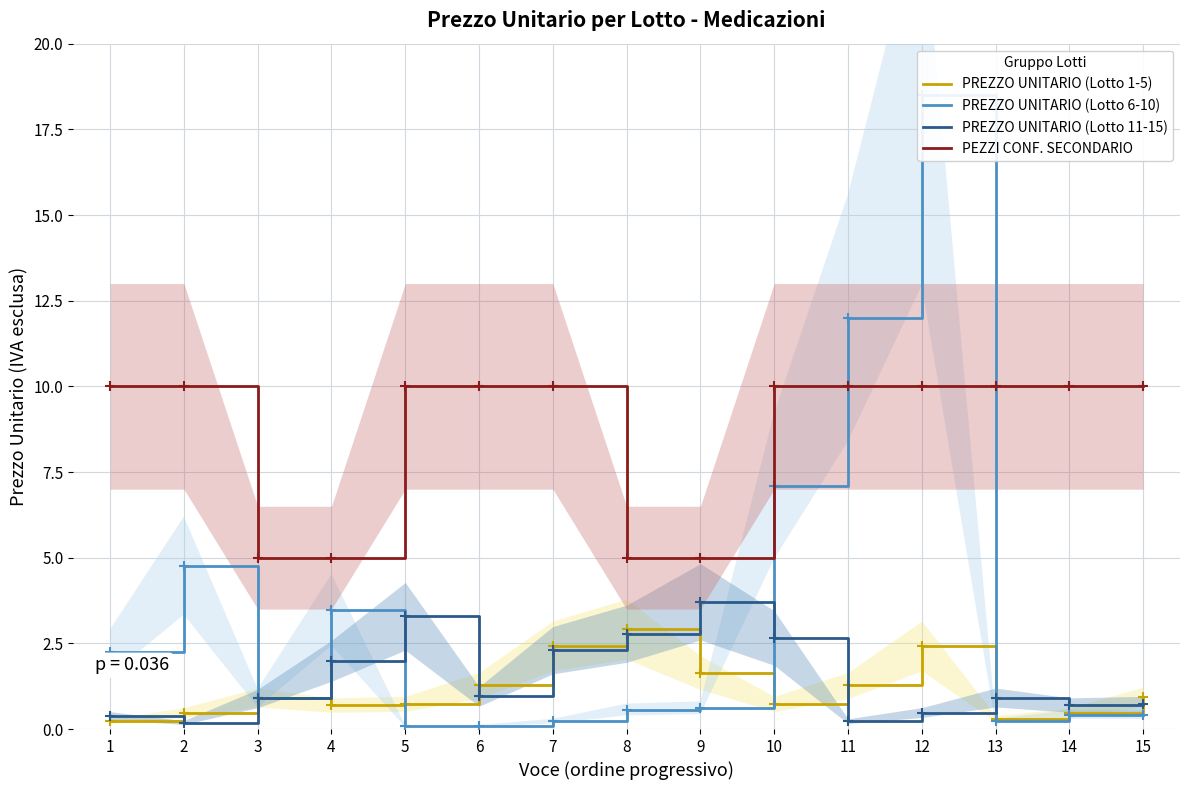

True or false: PEZZI CONF. SECONDARIO and PREZZO UNITARIO (Lotto 6-10) cross at least once.

True